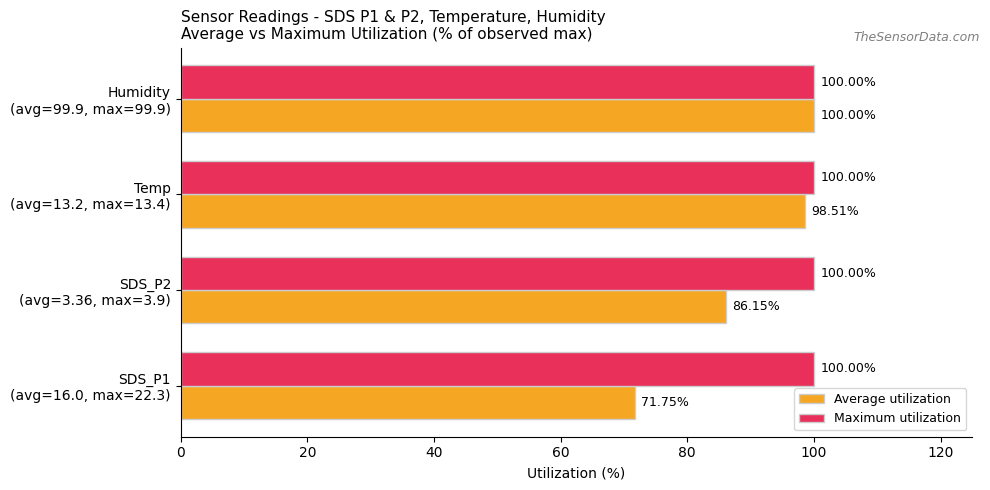

What is the average value of the Average utilization series?

89.1